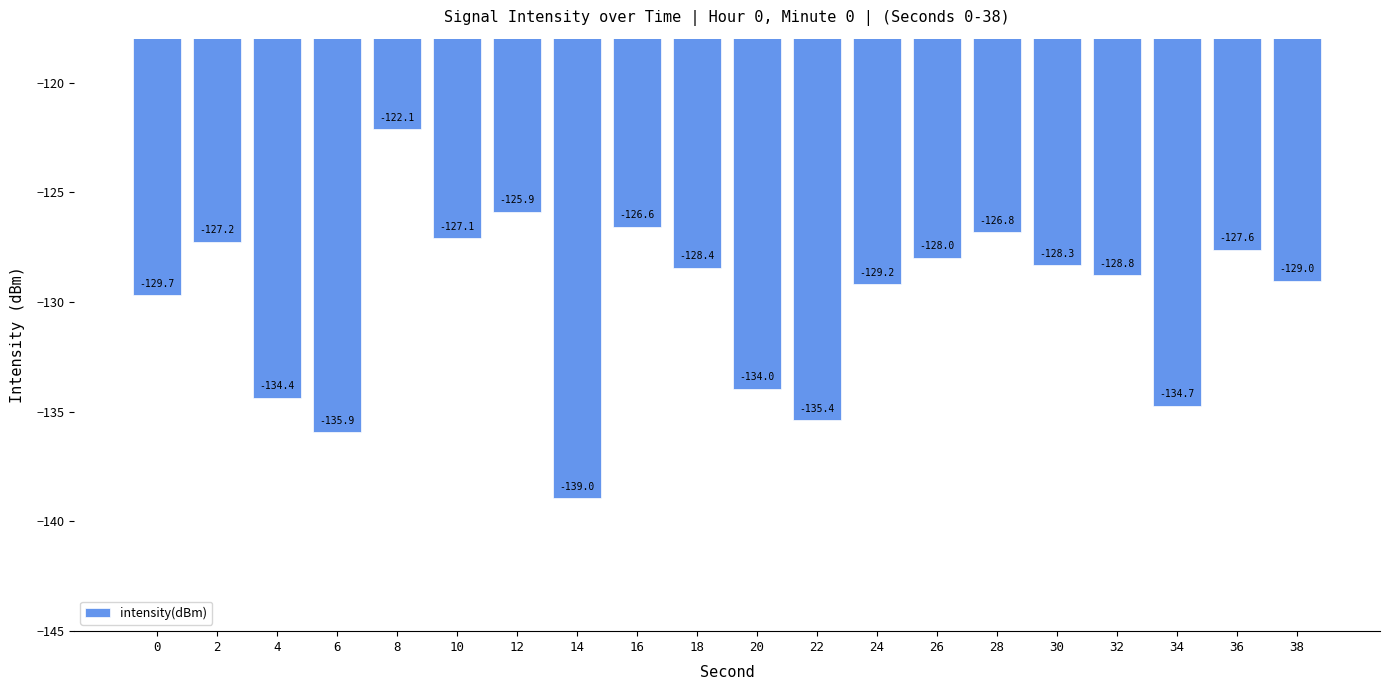

Reading right to left, transcribe all the data shown in this chart.

-129.0	-127.6	-134.7	-128.8	-128.3	-126.8	-128.0	-129.2	-135.4	-134.0	-128.4	-126.6	-139.0	-125.9	-127.1	-122.1	-135.9	-134.4	-127.2	-129.7